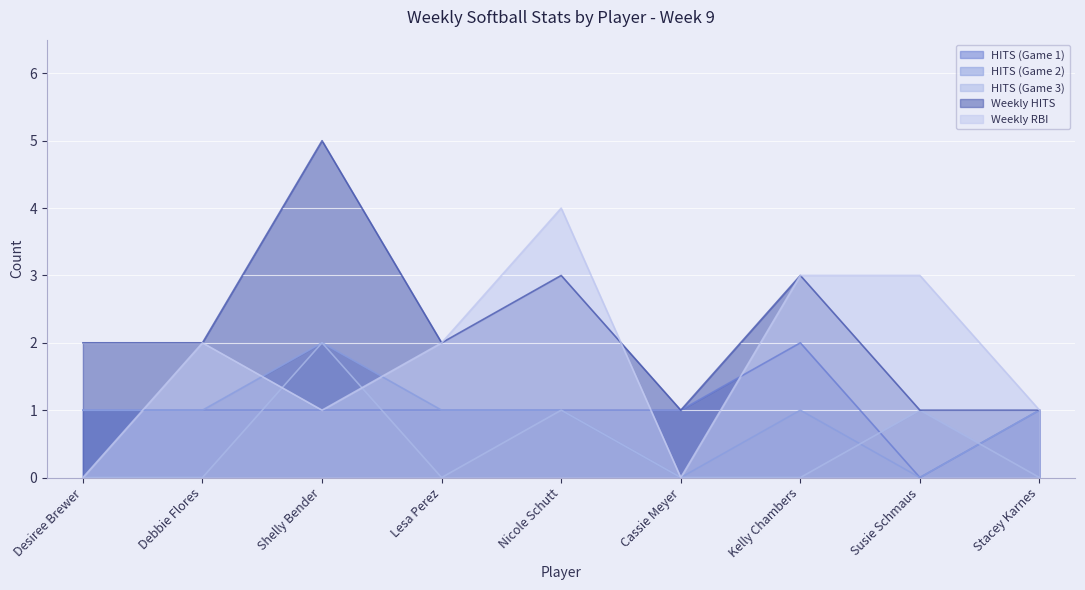

The HITS (Game 3) series shows 1 at Desiree Brewer. True or false?

False